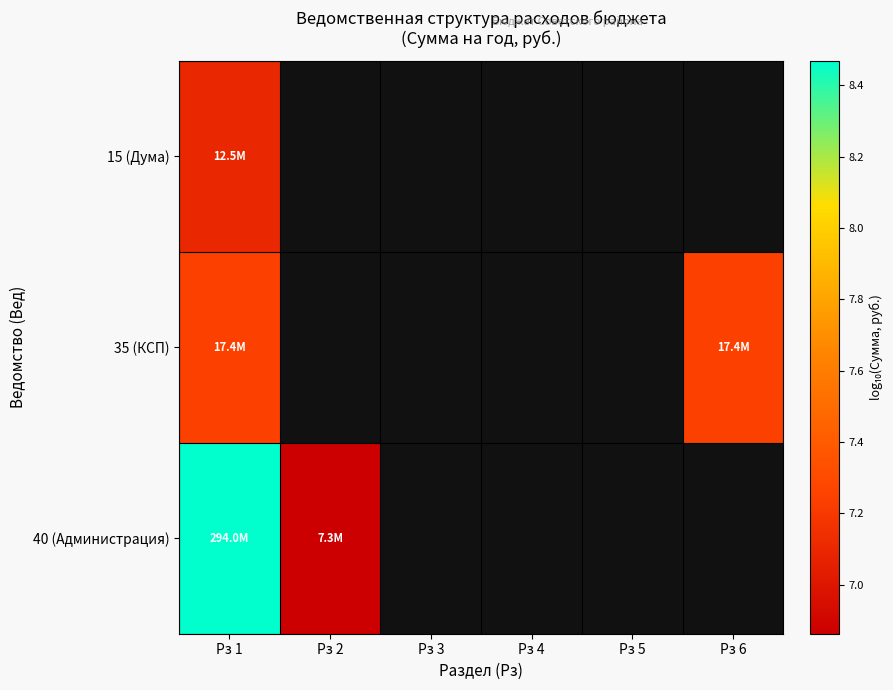

Count the number of data series in this chart.

3